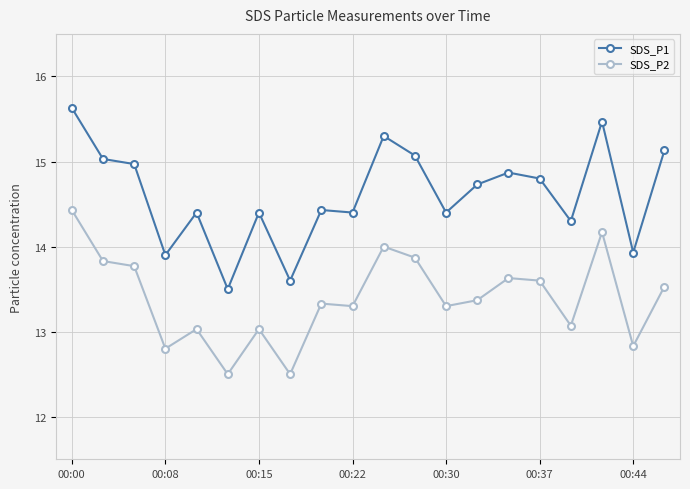

In SDS_P1, how many points are lower than both neighbors (excluding endpoints)?

7